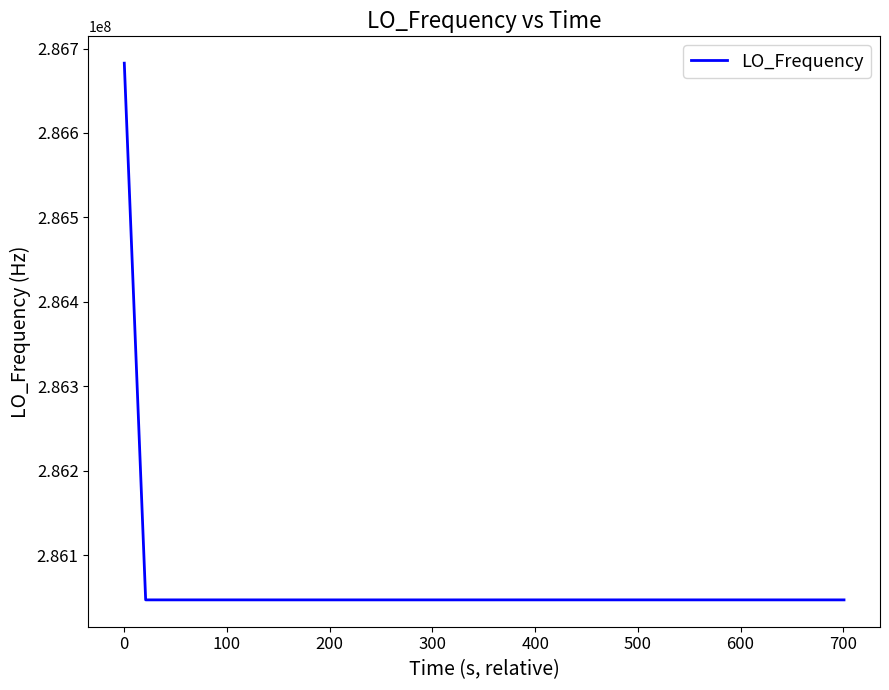

What is the difference between the maximum and minimum values?

635717.8